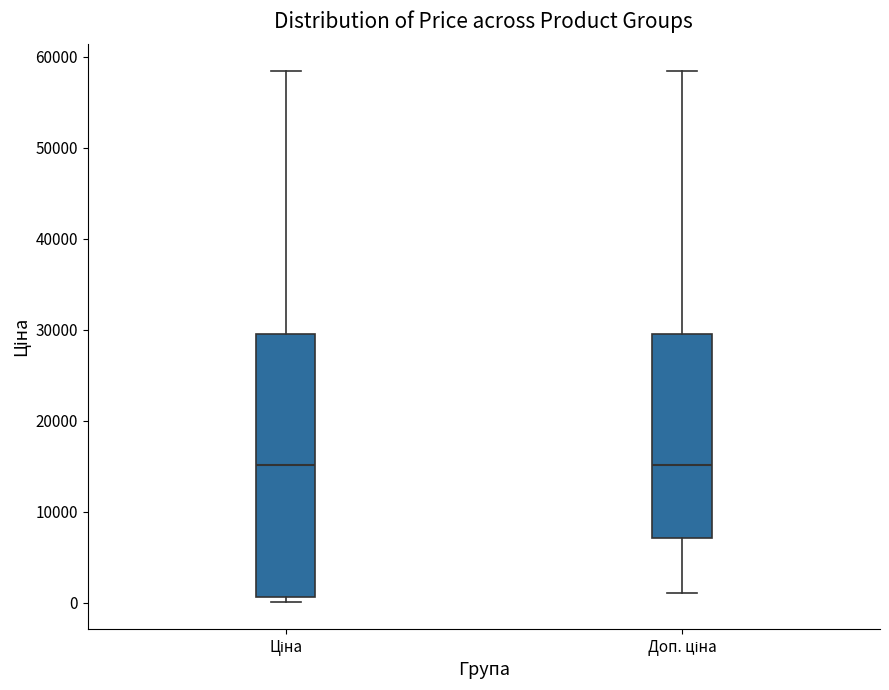

Where does the median line of the box for Доп. ціна sit on the y-axis? The values are not printed on the chart, so give them approximately, as read against the axis.

15000